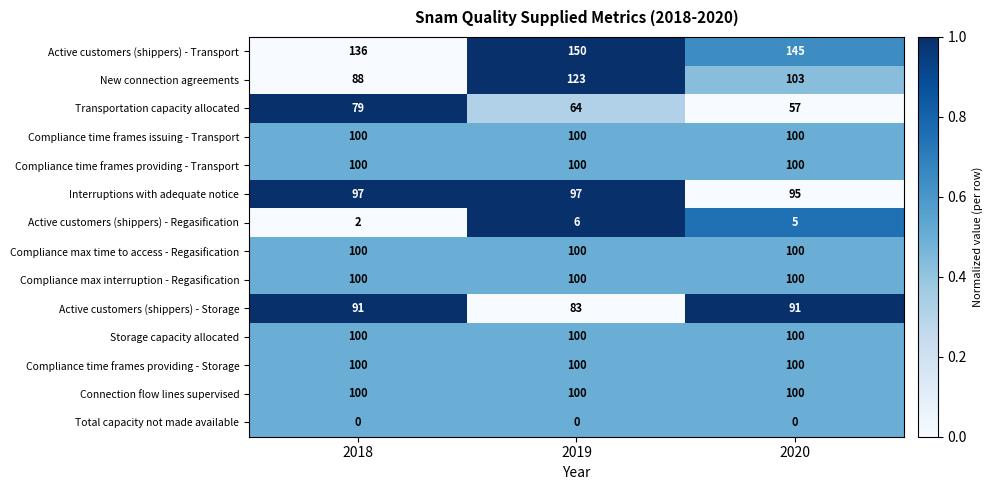

The Compliance time frames providing - Storage series shows 146 at 2019. True or false?

False